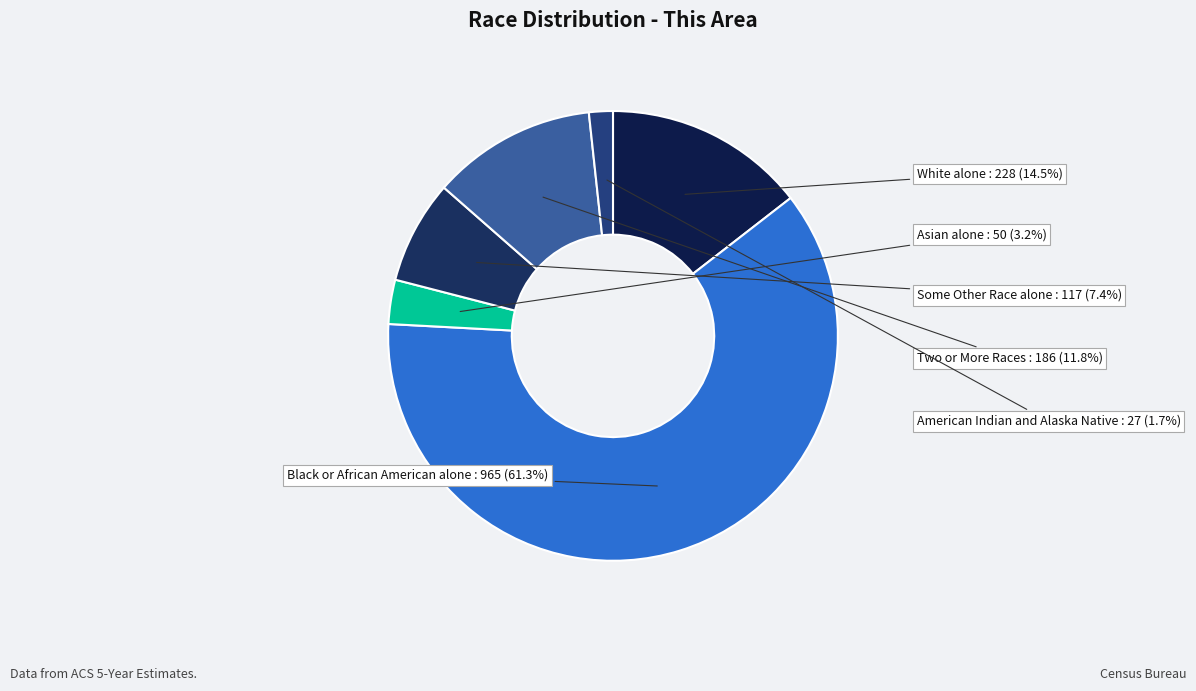

What portion of the pie excludes Black or African American alone?

38.7%